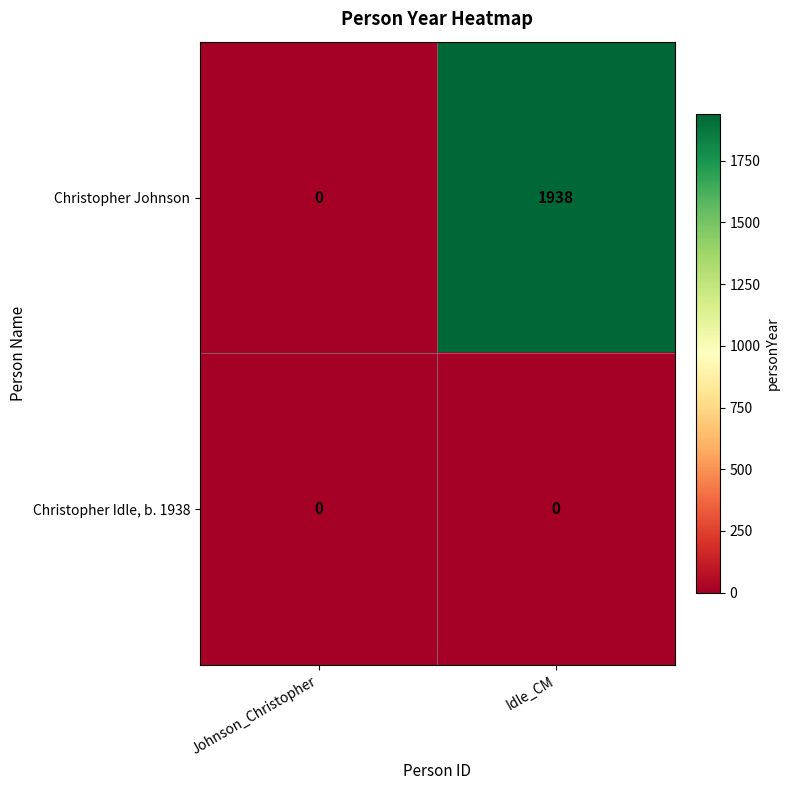

At how many categories does at least one series exceed 1872?

1